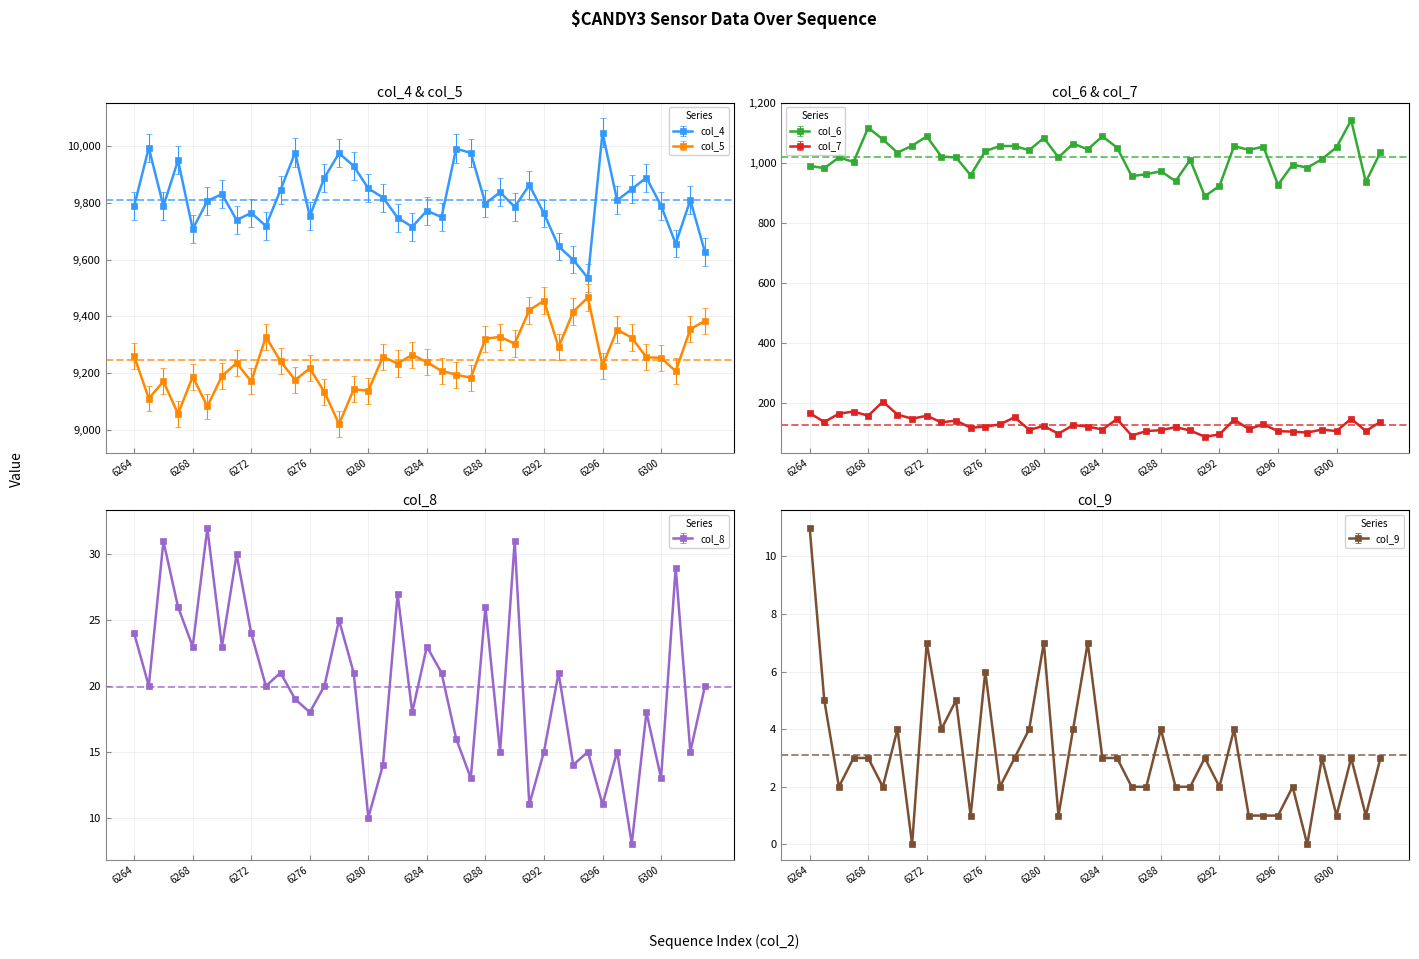

What are all the series names shown in the legend?

col_4, col_5, col_6, col_7, col_8, col_9